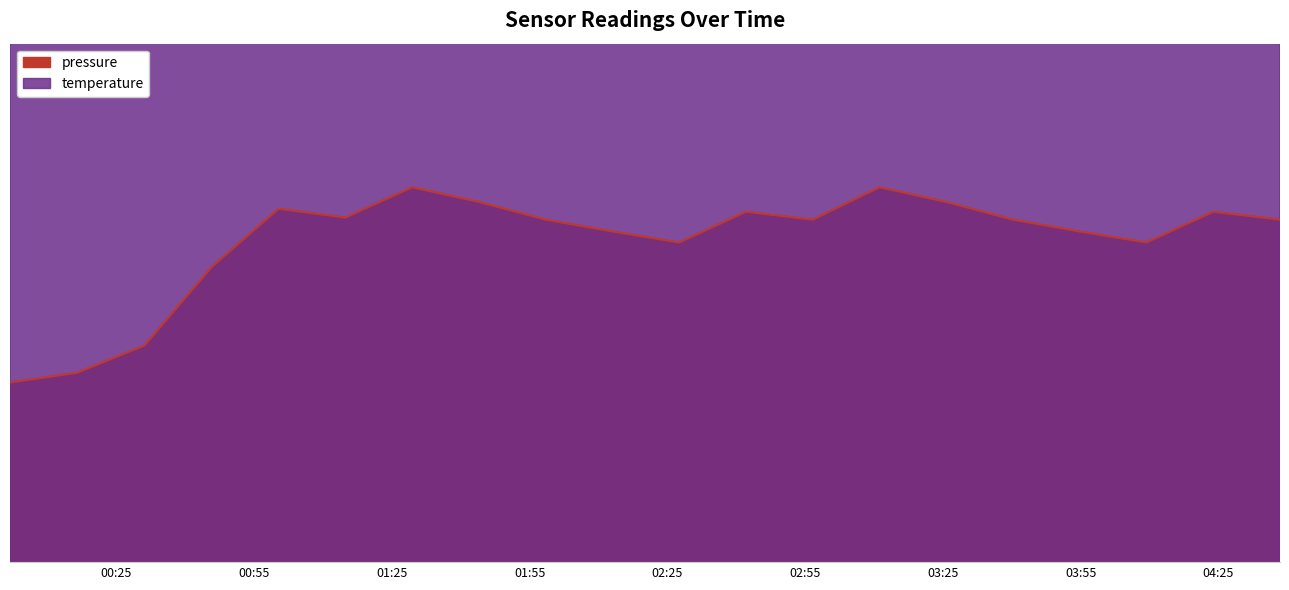

Reading left to right, what are all the values shown in this chart?

pressure: 2023-02-18T00:01:52=68.0	2023-02-18T00:16:27=68.0	2023-02-18T00:31:08=68.0	2023-02-18T00:45:49=68.0	2023-02-18T01:00:21=68.0	2023-02-18T01:14:54=68.0	2023-02-18T01:29:27=68.1	2023-02-18T01:43:59=68.0	2023-02-18T01:58:31=68.0	2023-02-18T02:13:03=68.0	2023-02-18T02:27:35=68.0	2023-02-18T02:42:07=68.0	2023-02-18T02:56:39=68.0	2023-02-18T03:11:11=68.1	2023-02-18T03:25:43=68.0	2023-02-18T03:40:15=68.0	2023-02-18T03:54:47=68.0	2023-02-18T04:09:19=68.0	2023-02-18T04:23:51=68.0	2023-02-18T04:38:23=68.0
temperature: 2023-02-18T00:01:52=78.0	2023-02-18T00:16:27=78.1	2023-02-18T00:31:08=78.1	2023-02-18T00:45:49=78.2	2023-02-18T01:00:21=78.3	2023-02-18T01:14:54=78.3	2023-02-18T01:29:27=78.4	2023-02-18T01:43:59=78.4	2023-02-18T01:58:31=78.3	2023-02-18T02:13:03=78.3	2023-02-18T02:27:35=78.3	2023-02-18T02:42:07=78.3	2023-02-18T02:56:39=78.3	2023-02-18T03:11:11=78.4	2023-02-18T03:25:43=78.4	2023-02-18T03:40:15=78.3	2023-02-18T03:54:47=78.3	2023-02-18T04:09:19=78.3	2023-02-18T04:23:51=78.3	2023-02-18T04:38:23=78.3